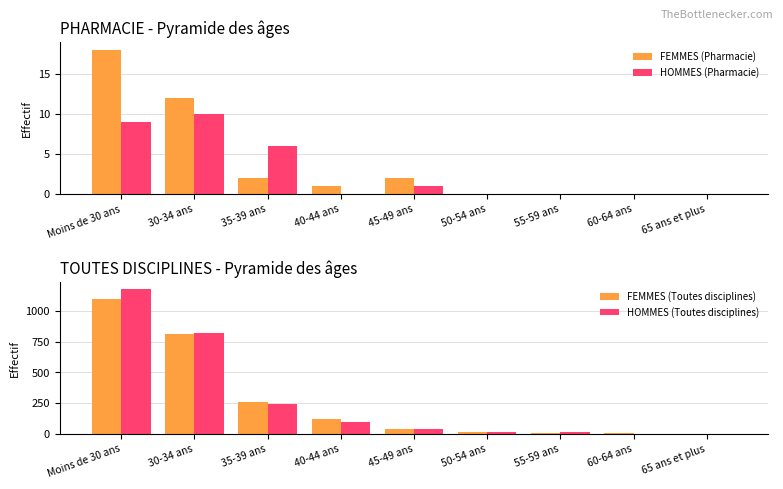

What is the average value of the FEMMES (Pharmacie) series?

4